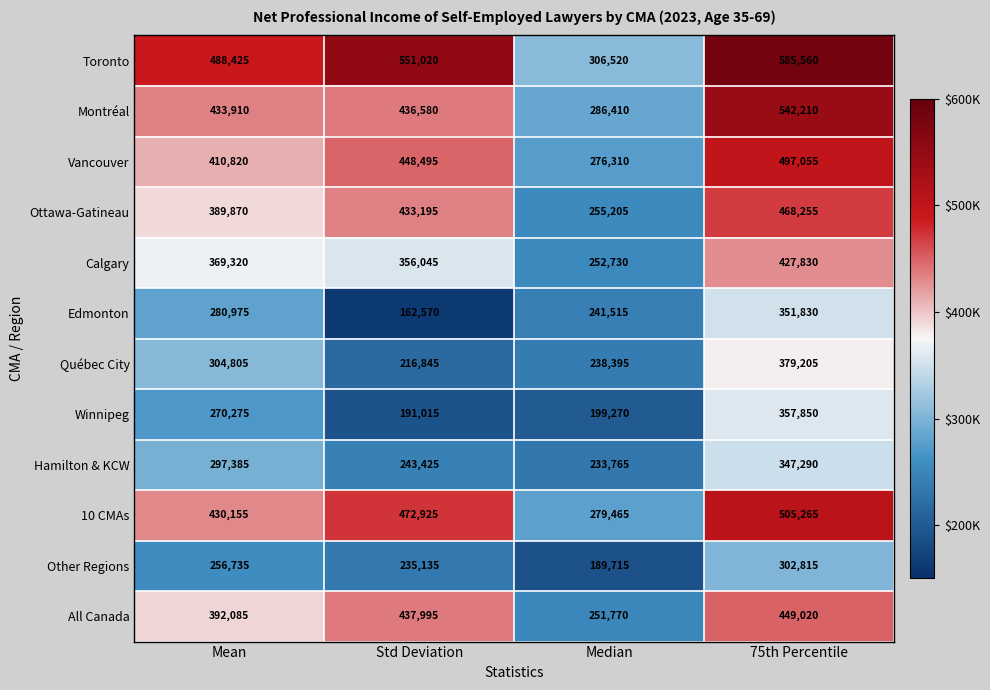

Is it true that Hamilton & KCW equals 66548 at Mean?

False